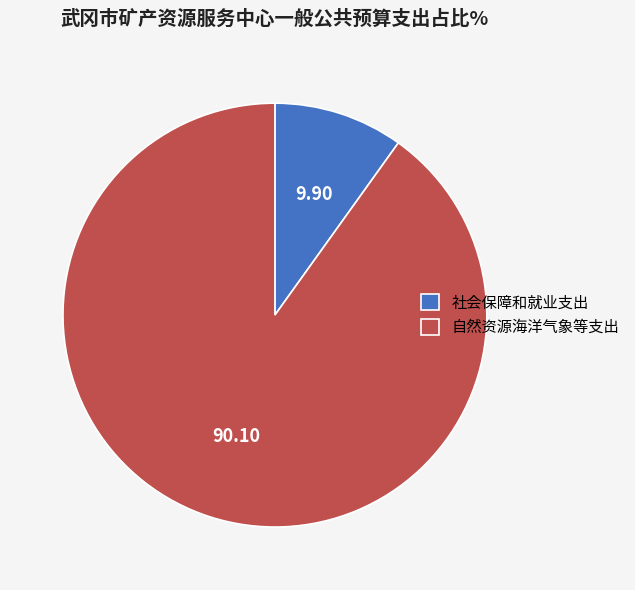

The 社会保障和就业支出 slice represents 16% of the pie. True or false?

False